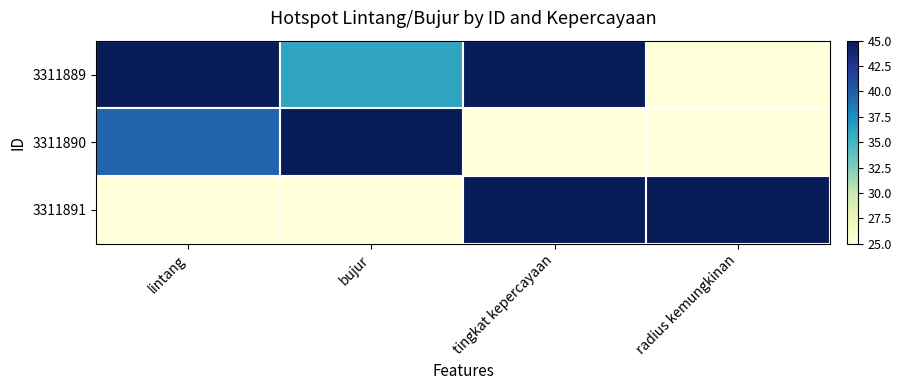

At which category is the sum across all series the highest?

tingkat kepercayaan